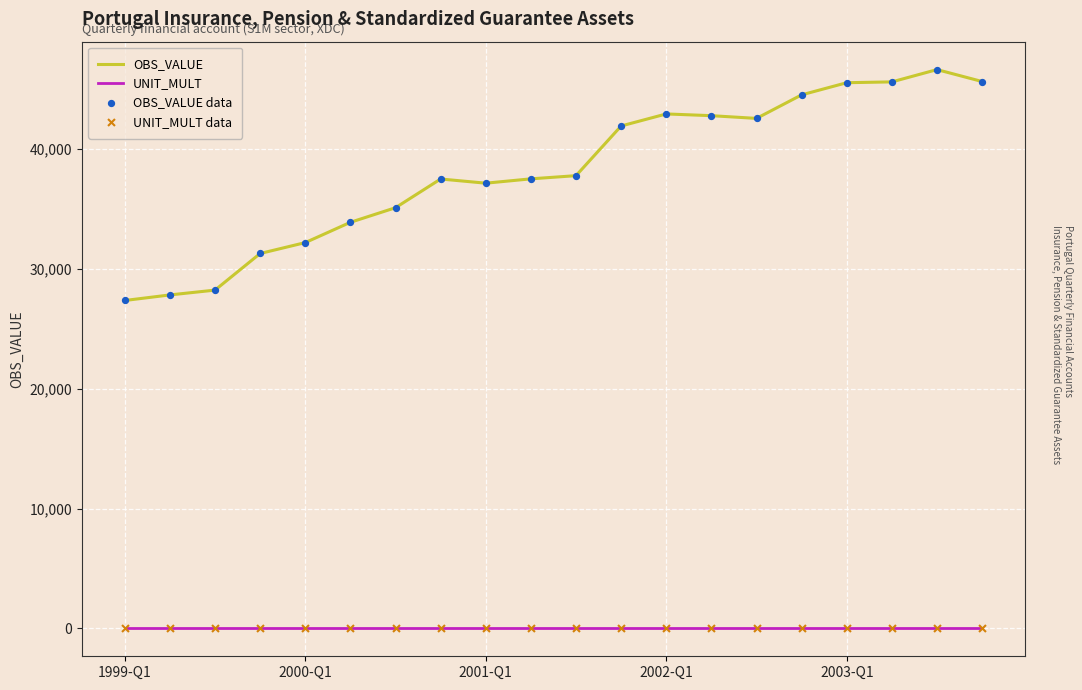

Which series has the widest spread of values?

OBS_VALUE